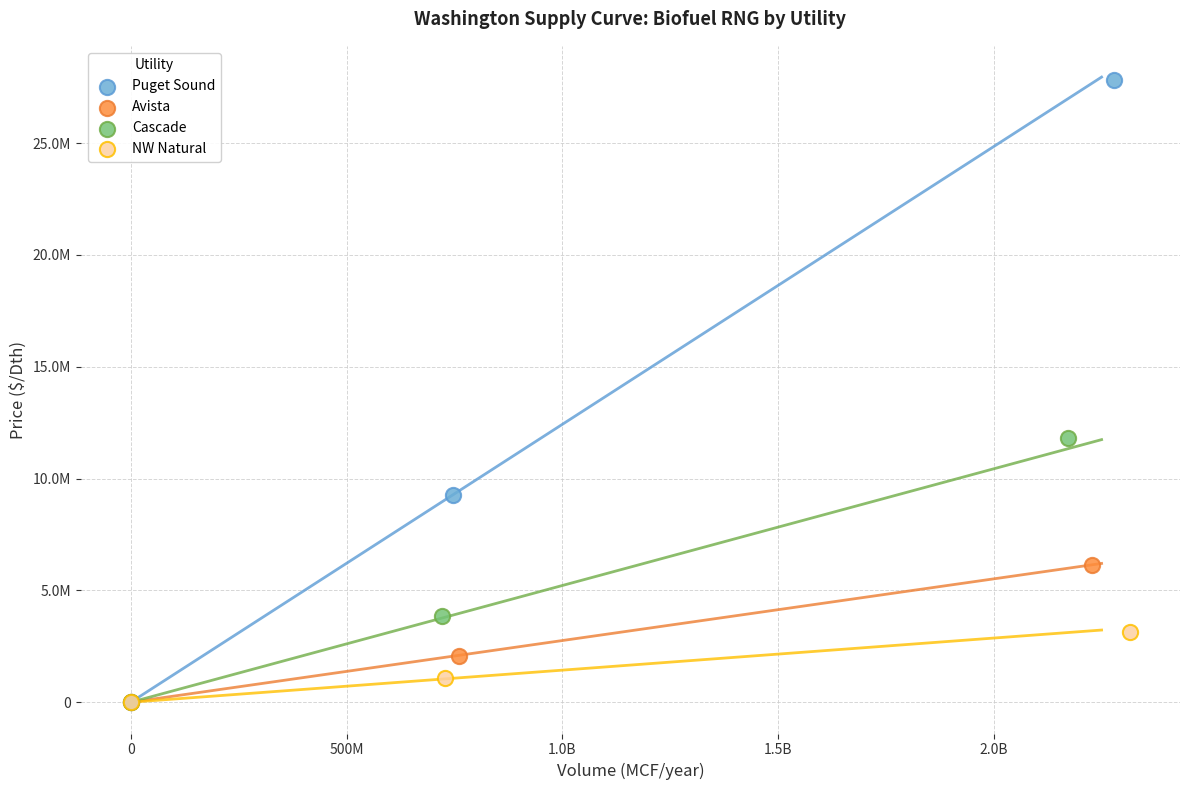

What are all the series names shown in the legend?

Puget Sound, Avista, Cascade, NW Natural